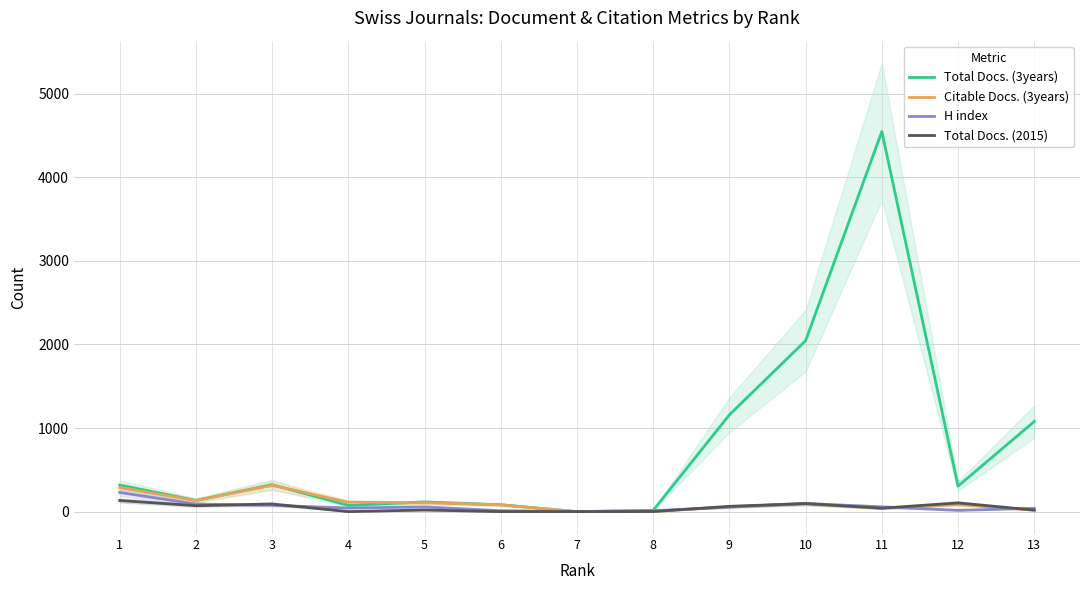

What is the sum of all H index values?

777